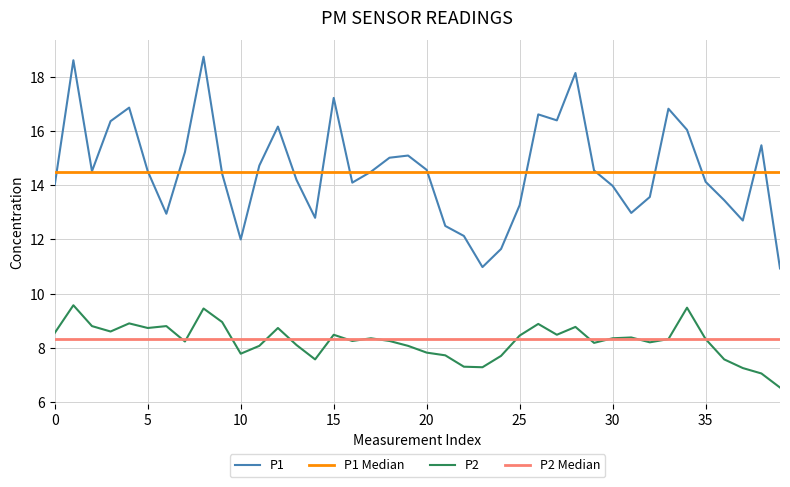

Is the value of P1 at 36 greater than the value of P2 at 35?

Yes